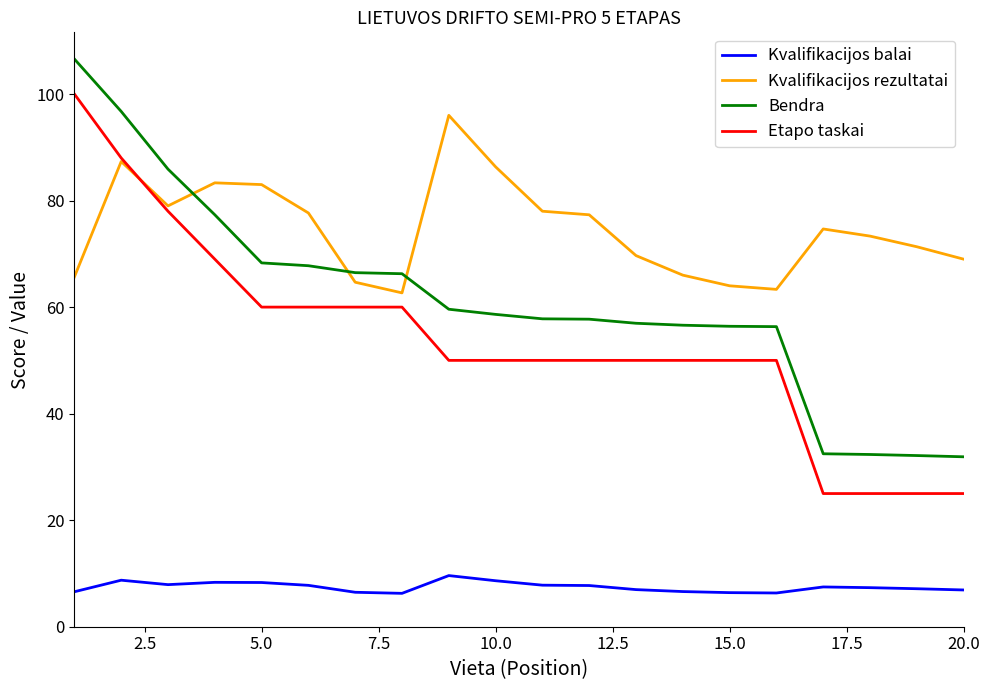

Which series has the largest total across all categories?

Kvalifikacijos rezultatai